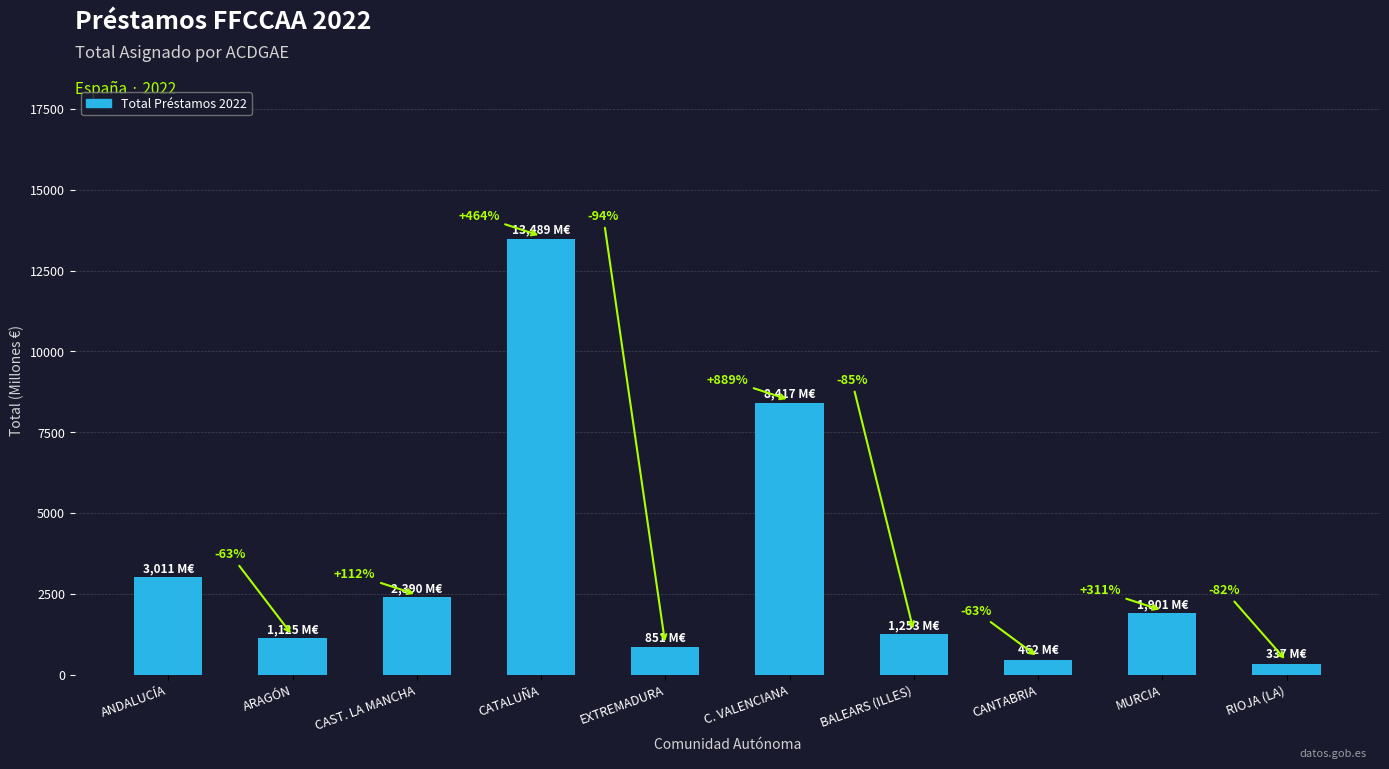

Are the bars horizontal?

No